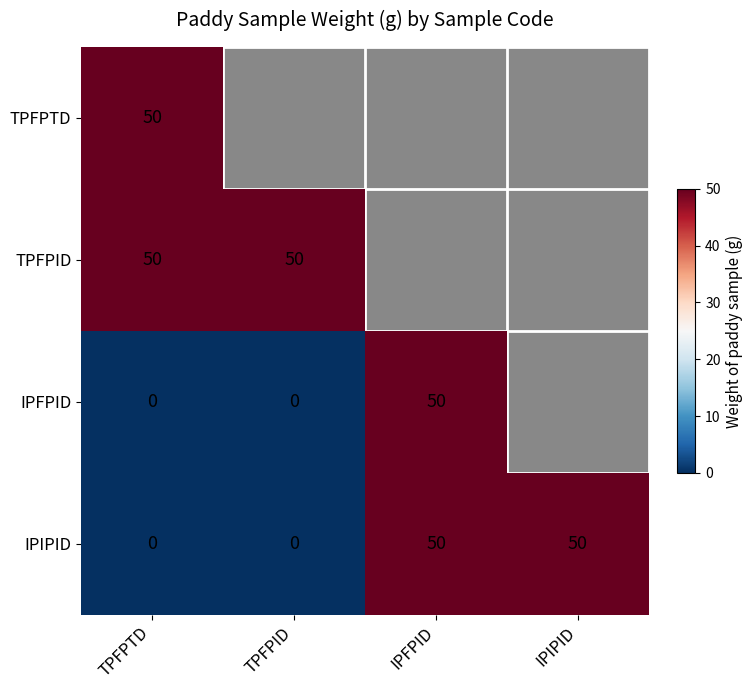

The value of TPFPTD at TPFPTD is 50. True or false?

True